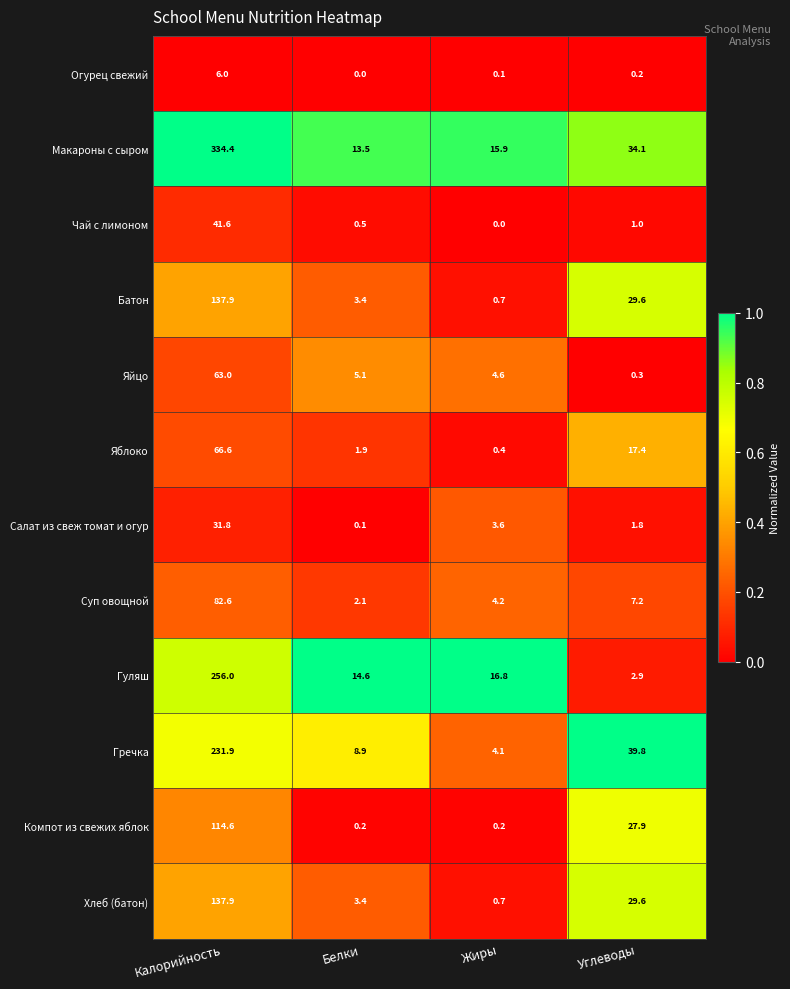

At how many categories does at least one series exceed 0?

4